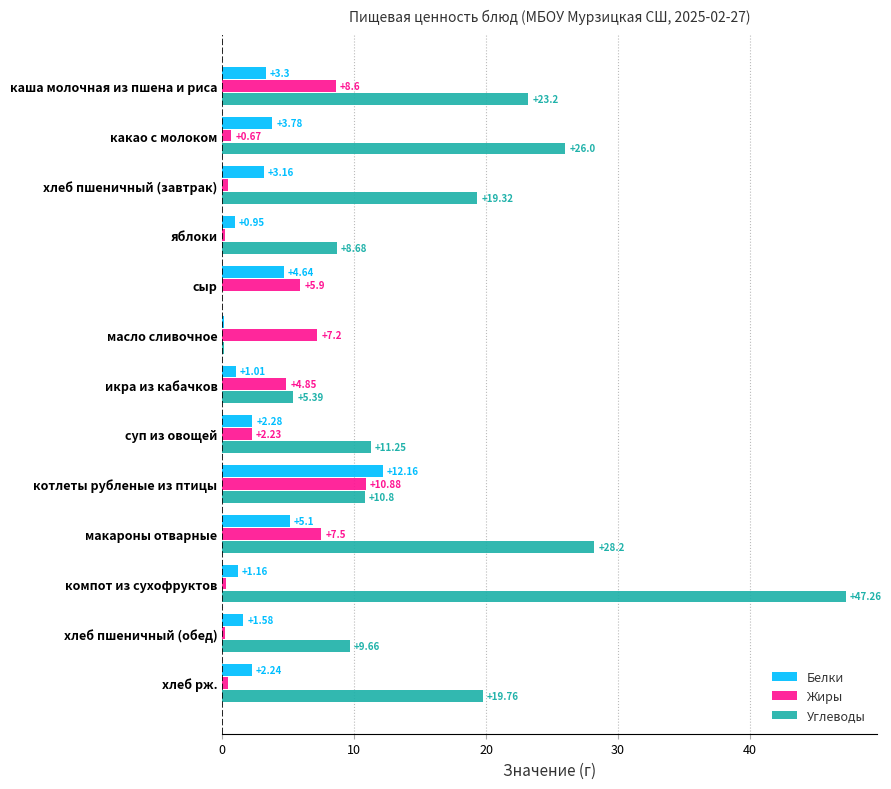

Which series has the largest total across all categories?

Углеводы